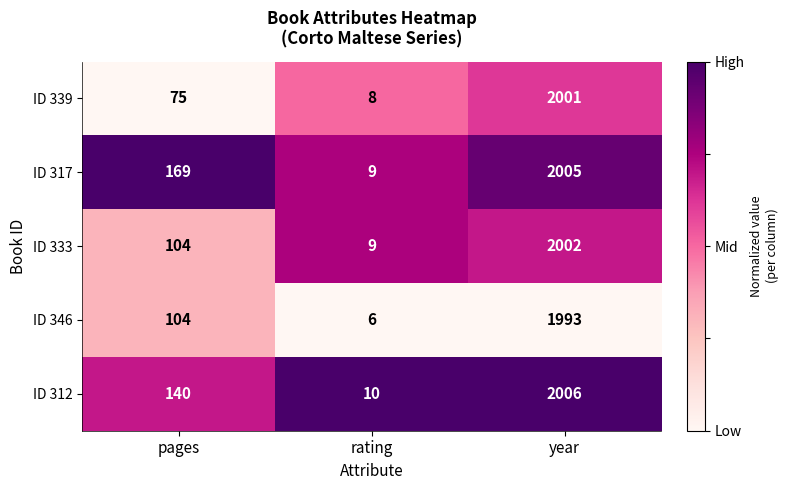

Is it true that ID 346 equals 10 at rating?

False